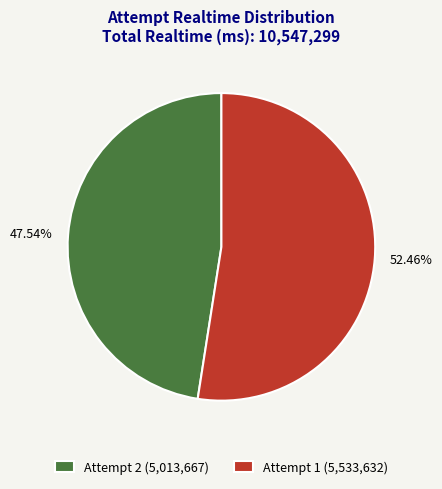

Does 52.46% represent more than half of the total?

Yes